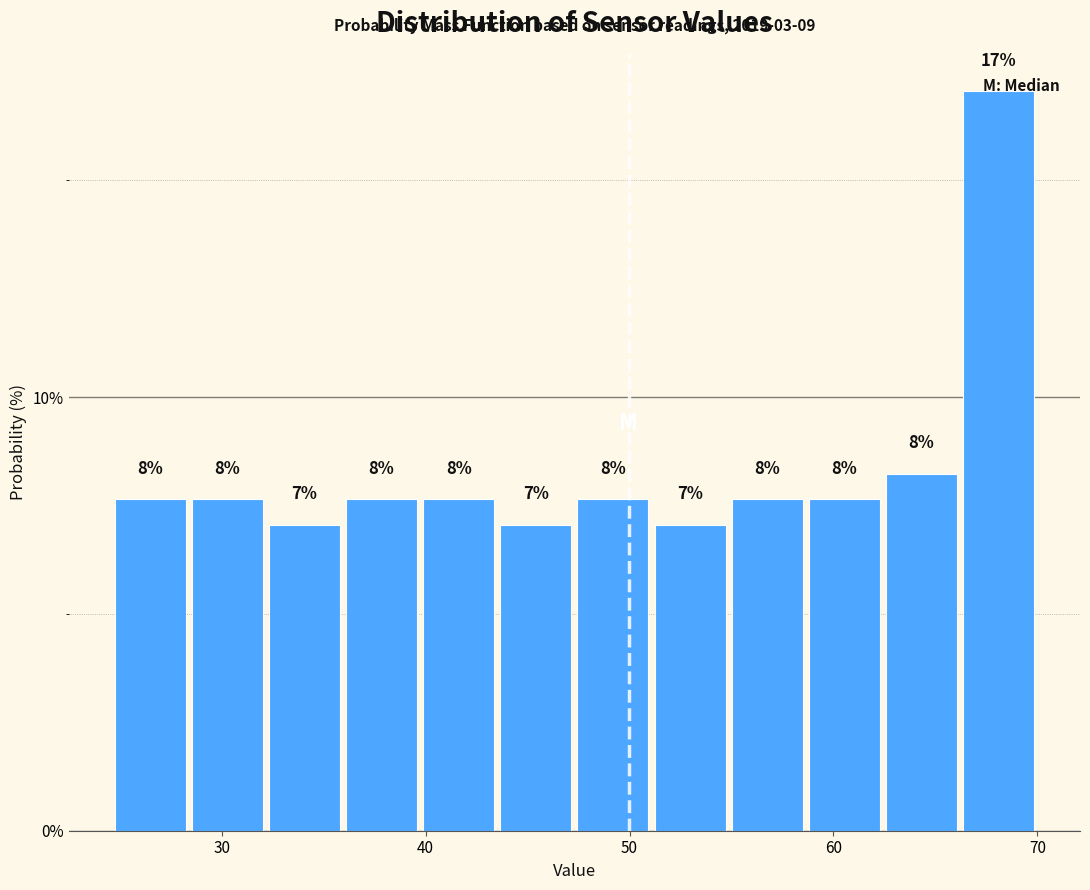

Around what value on the x-axis is the tallest bar? Give the approximate position of its centre, as read against the axis.

68